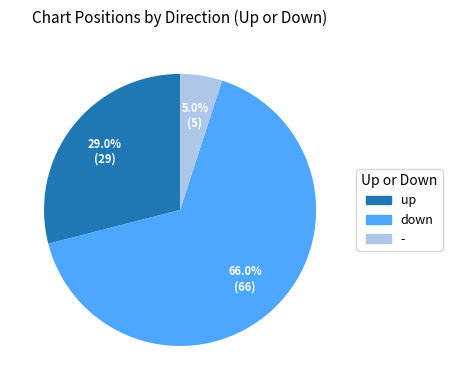

Is down the majority of the pie?

Yes